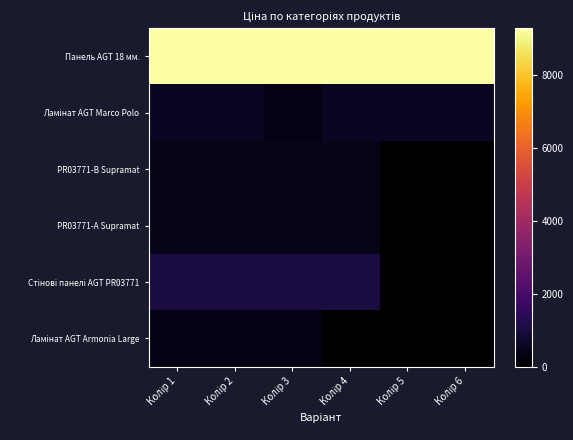

What is the greatest value displayed?

9290.5